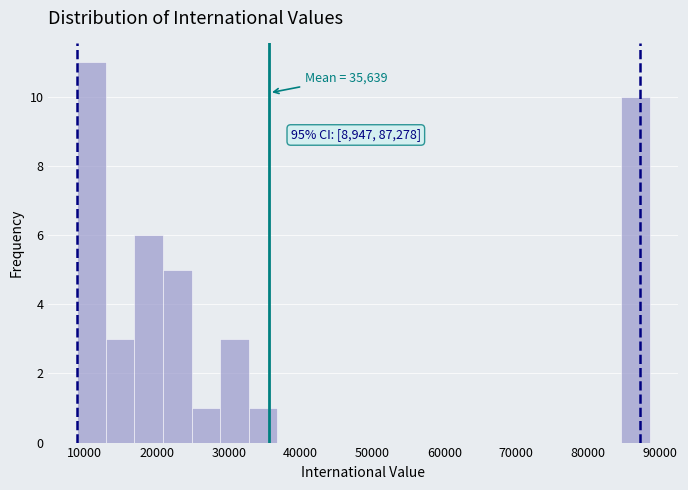

Around what value on the x-axis is the tallest bar? Give the approximate position of its centre, as read against the axis.

11000